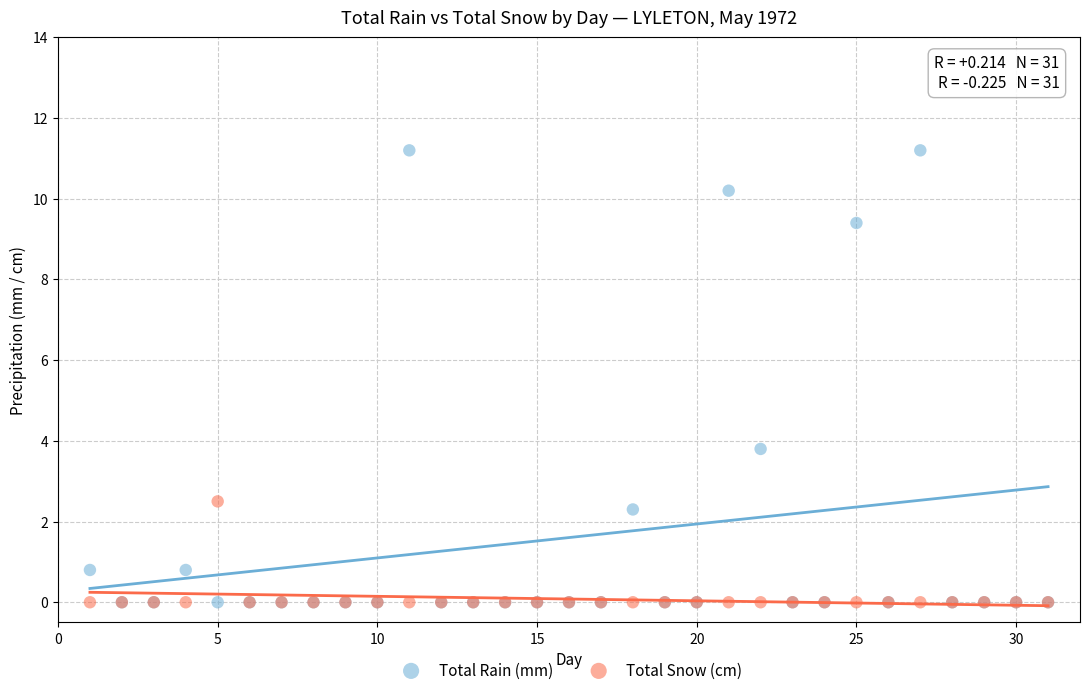

Across all series, what Y value is closest to 5?

3.8